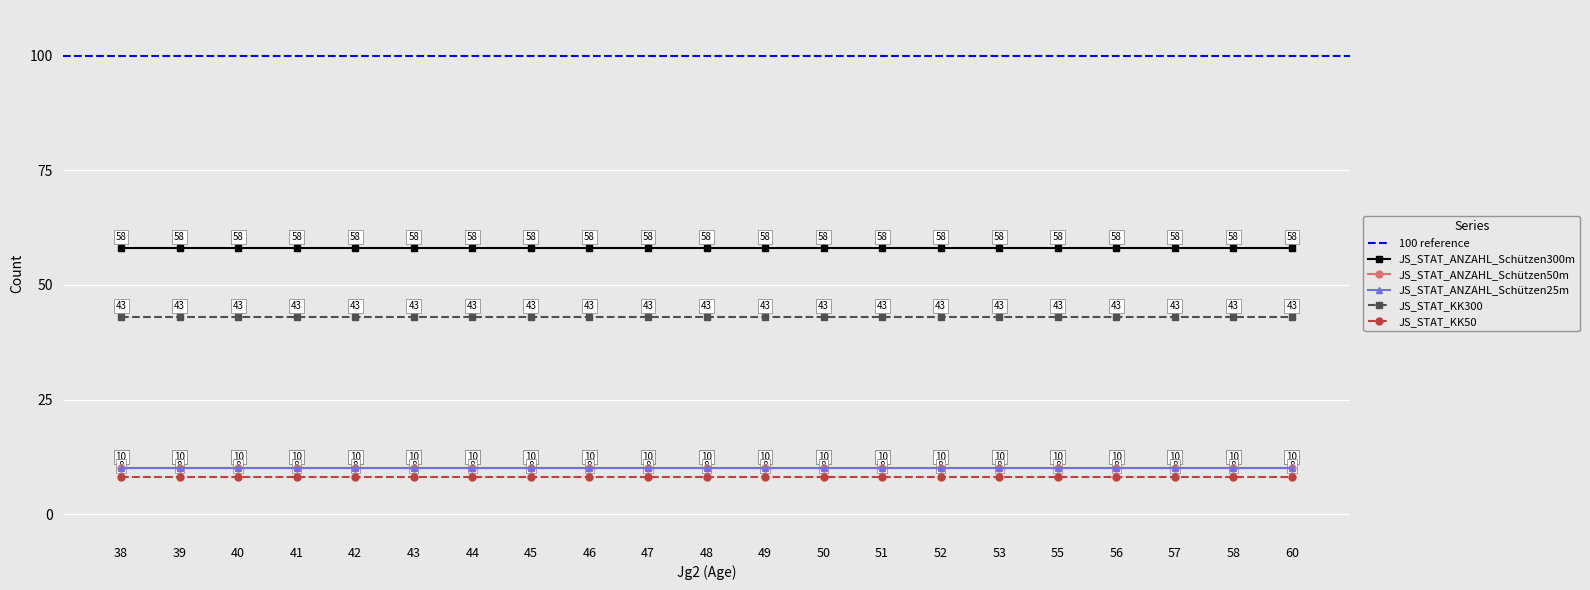

Rank the series at 60 from highest to lowest value.

JS_STAT_ANZAHL_Schützen300m, JS_STAT_KK300, JS_STAT_ANZAHL_Schützen50m, JS_STAT_ANZAHL_Schützen25m, JS_STAT_KK50